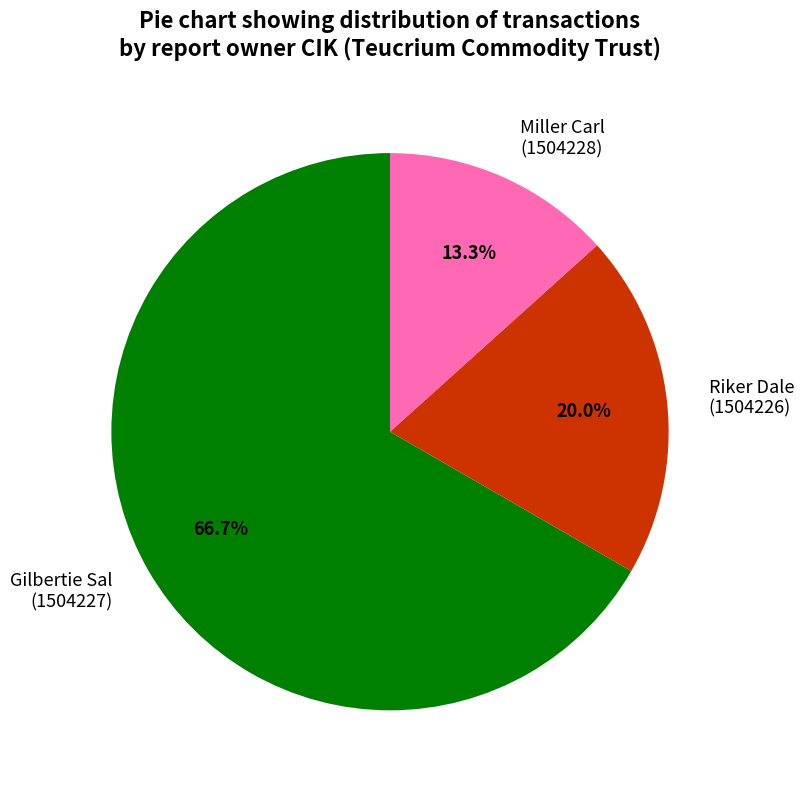

Combined, do Gilbertie Sal (1504227) and Miller Carl (1504228) account for over 50%?

Yes